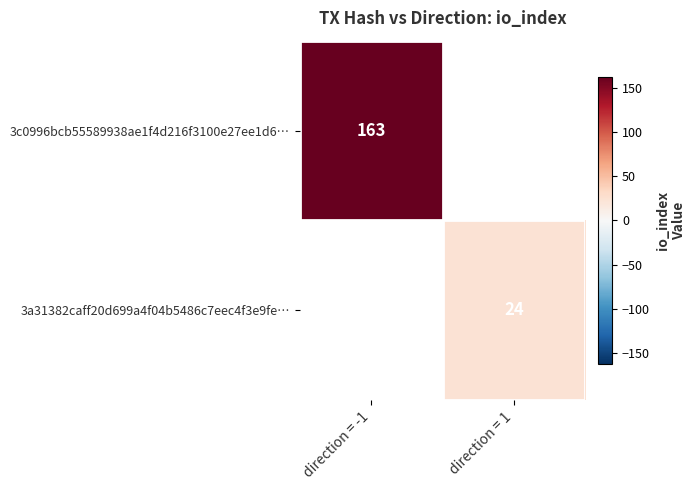

The value of 3c0996bcb55589938ae1f4d216f3100e27ee1d6… at direction = -1 is 163. True or false?

True